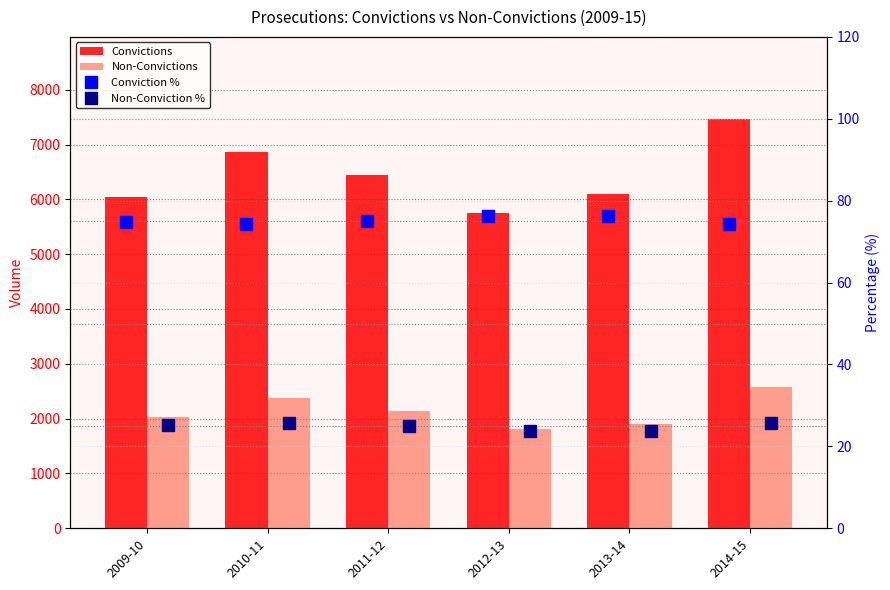

Which series has the largest range (max minus min)?

Convictions